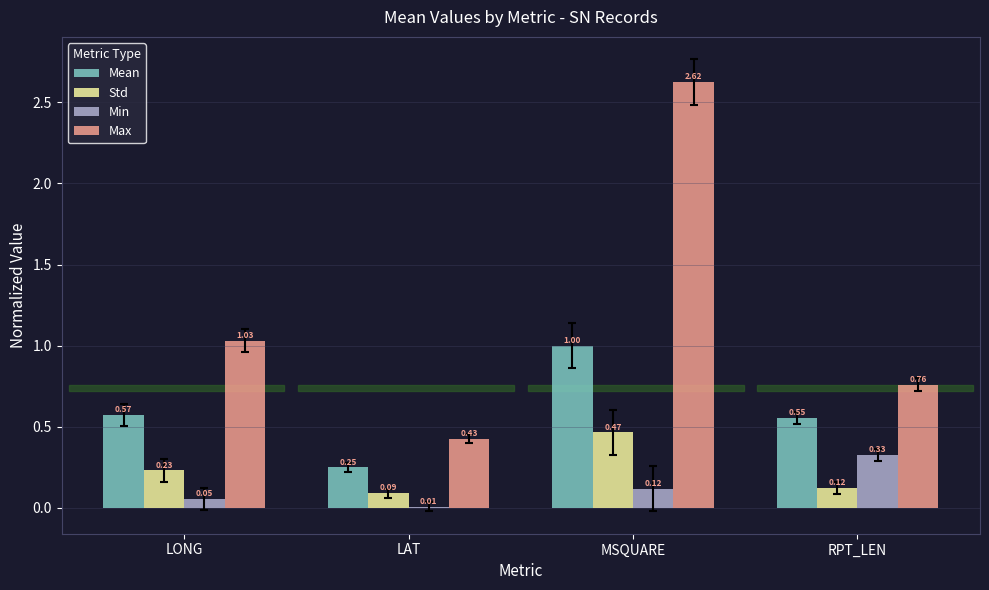

How many groups of bars are there?

4